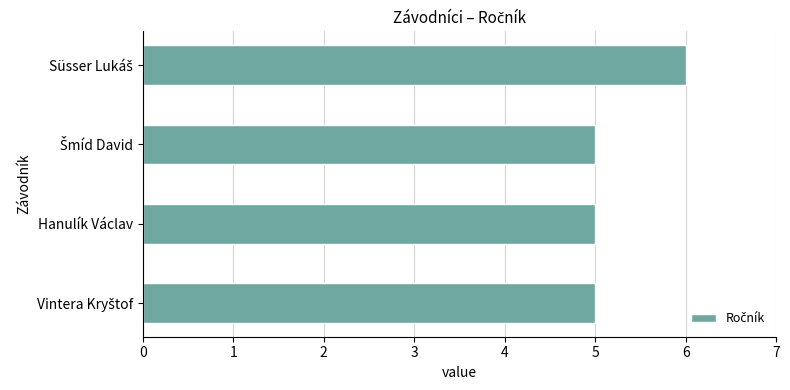

How many bars are there in total?

4